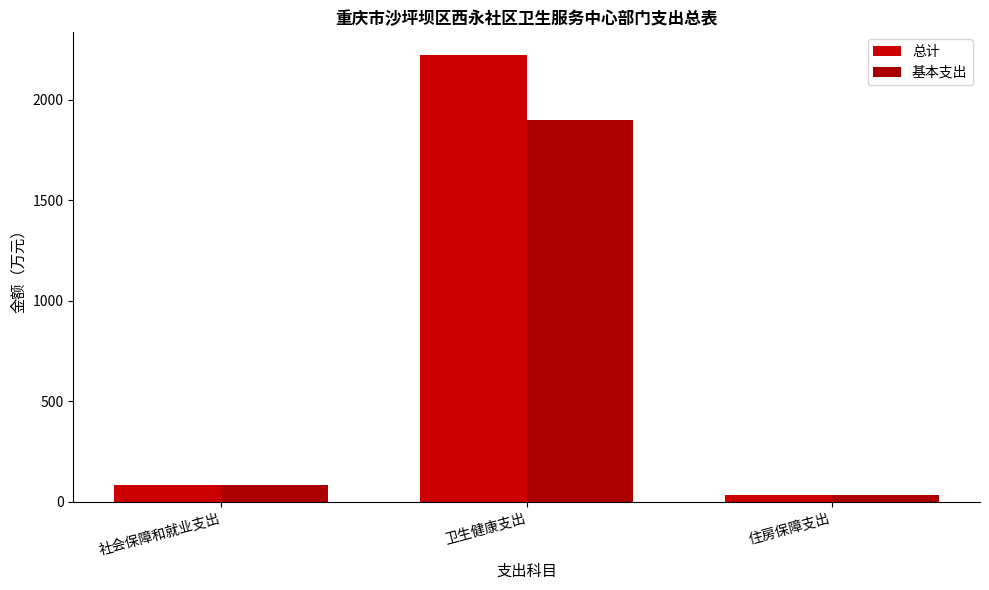

Is the value of 总计 at 卫生健康支出 greater than the value of 基本支出 at 卫生健康支出?

Yes